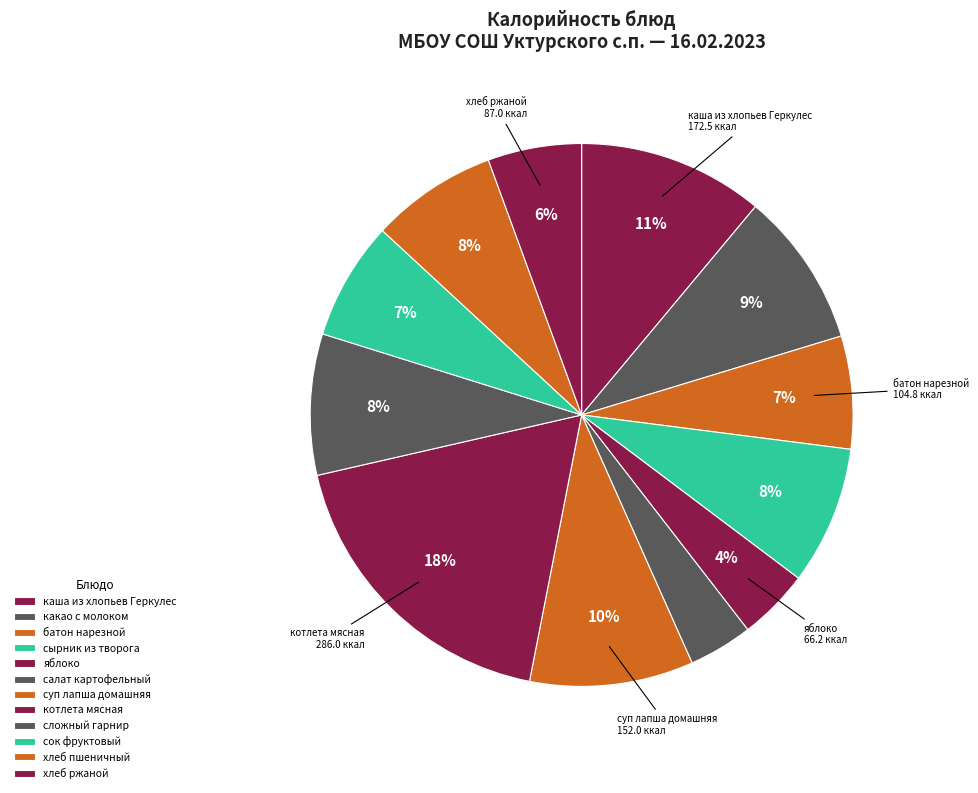

How many segments does this pie chart have?

12